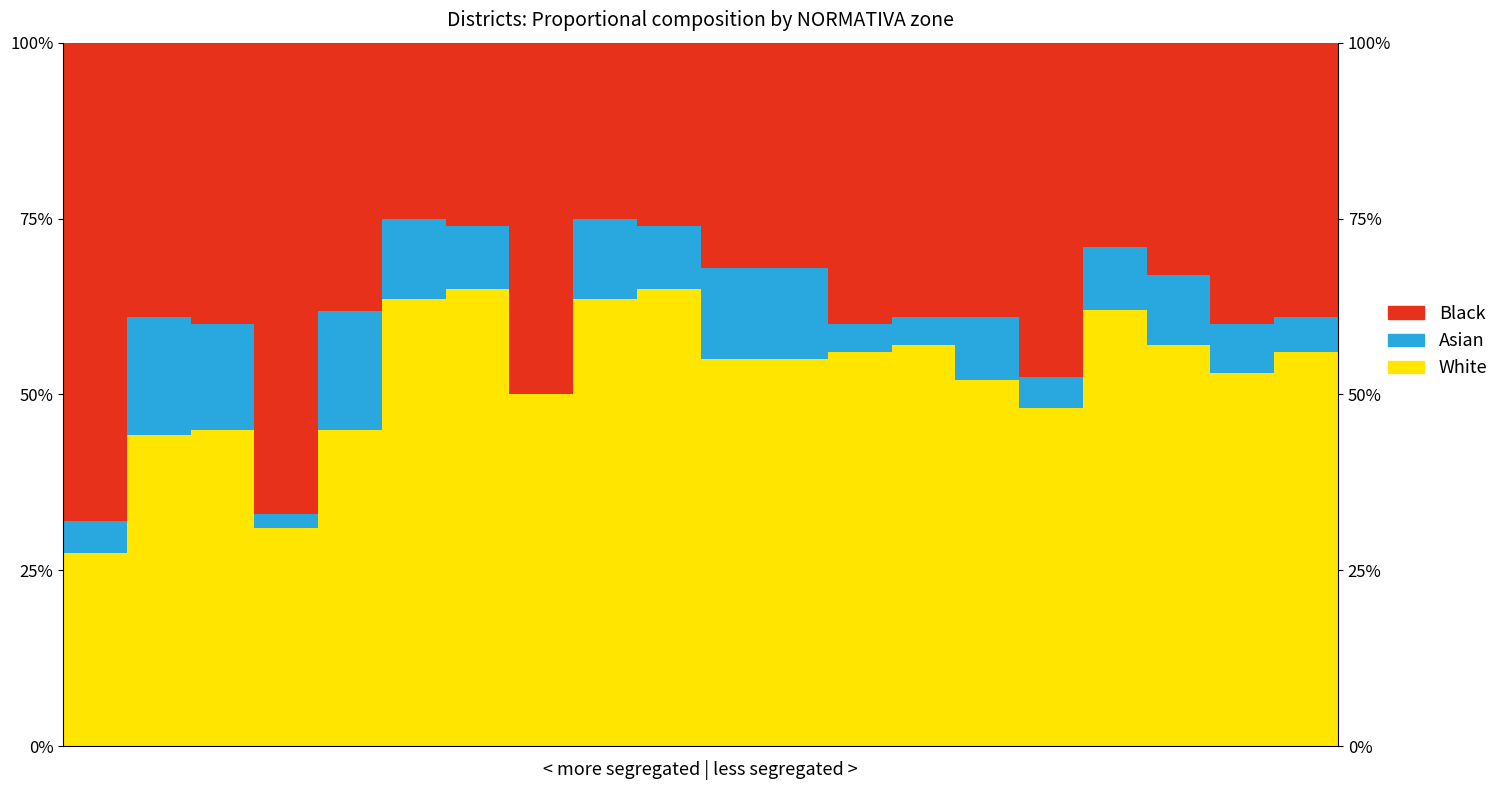

What is the value of the Black bar at the 13th from the left?

40.0